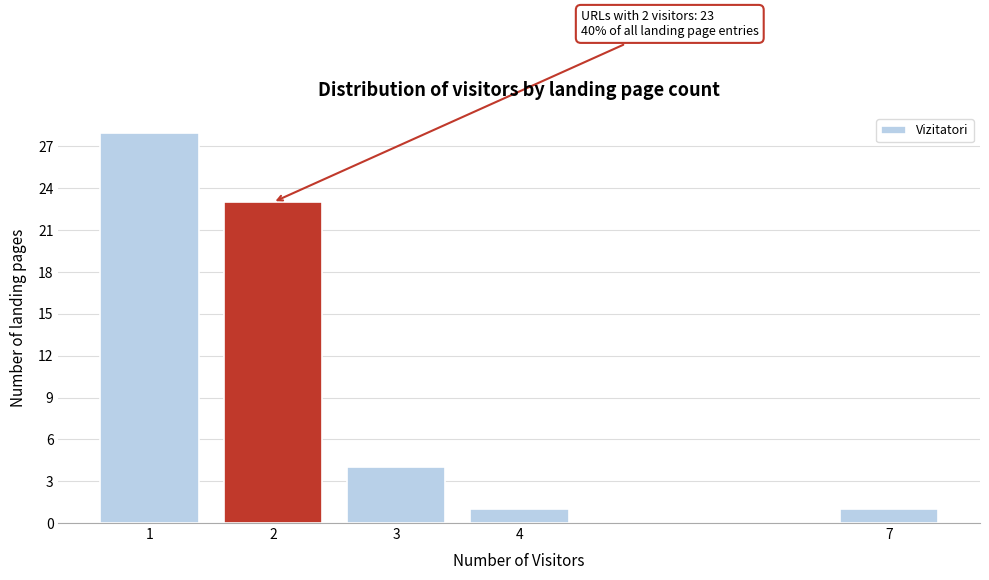

Reading left to right, transcribe all the data shown in this chart.

1=28	2=23	3=4	4=1	7=1